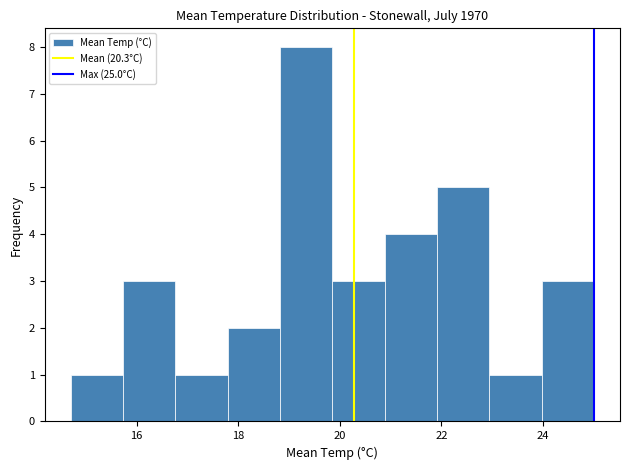

Reading left to right, transcribe this chart: for each bar, give the range it covers on the x-axis and its height. Neither the bar edges nor the heights are printed on the chart, so give them approximately, as read against the axes.

14.8 to 15.8: 1
15.8 to 16.8: 3
16.8 to 17.8: 1
17.8 to 18.8: 2
18.8 to 19.8: 8
19.8 to 20.8: 3
20.8 to 22.0: 4
22.0 to 23.0: 5
23.0 to 24.0: 1
24.0 to 25.0: 3